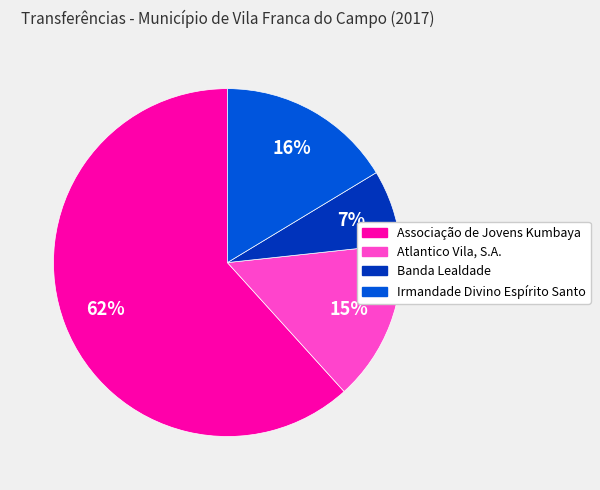

Is Irmandade Divino Espírito Santo the majority of the pie?

No